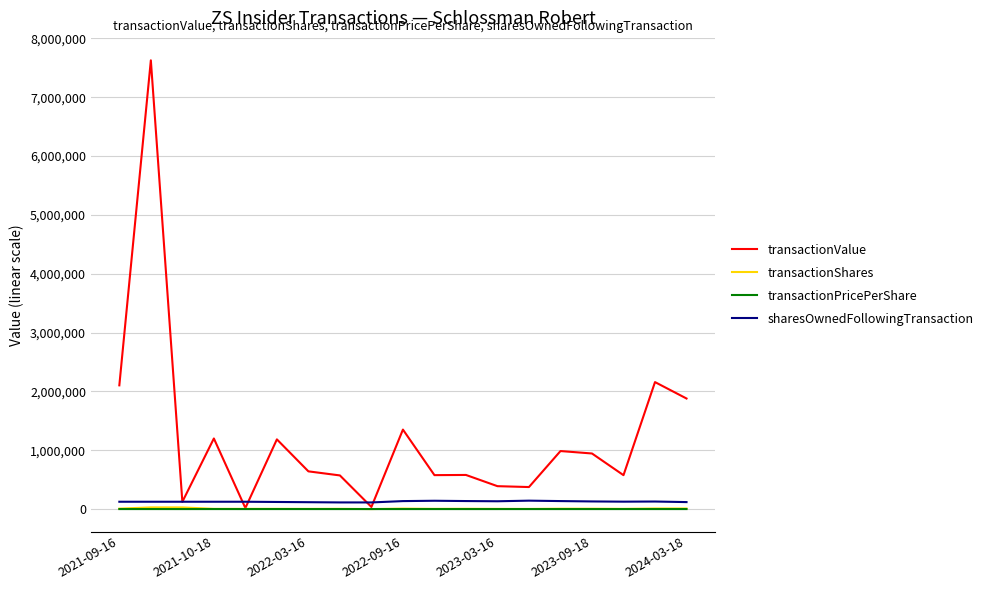

True or false: sharesOwnedFollowingTransaction and transactionPricePerShare intersect in this chart.

False